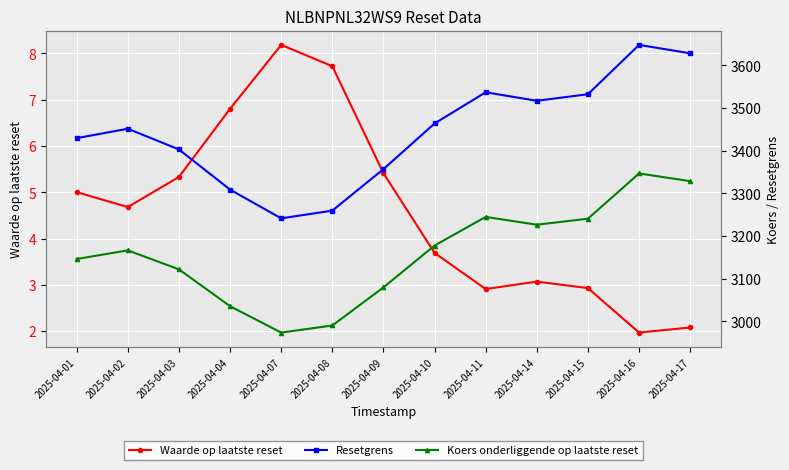

Which has a higher value, 2025-04-10 or 2025-04-07?

2025-04-07